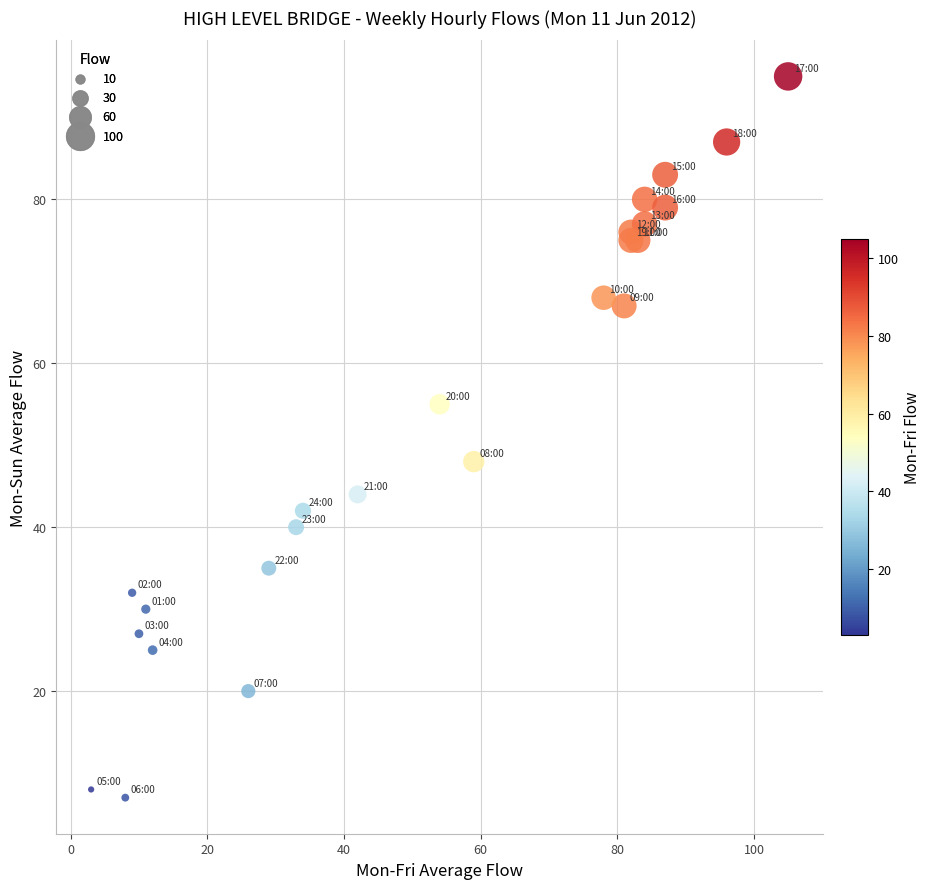

What Y value in the scatter plot is closest to 51?

48